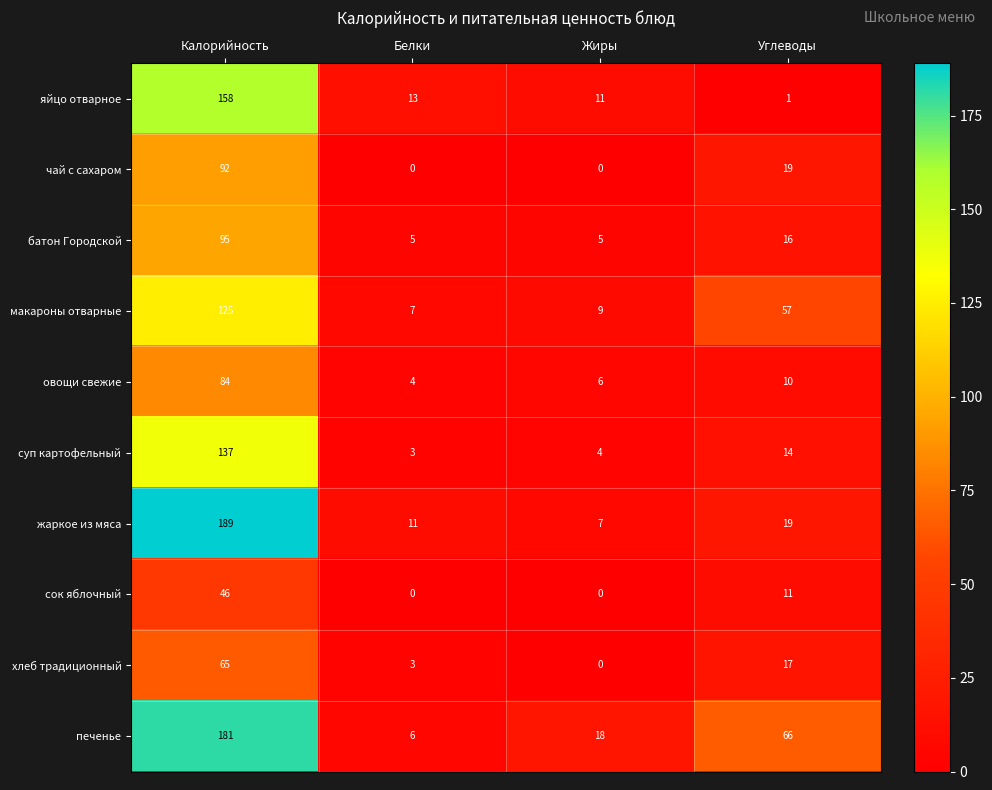

At which category is the sum across all series the highest?

Калорийность